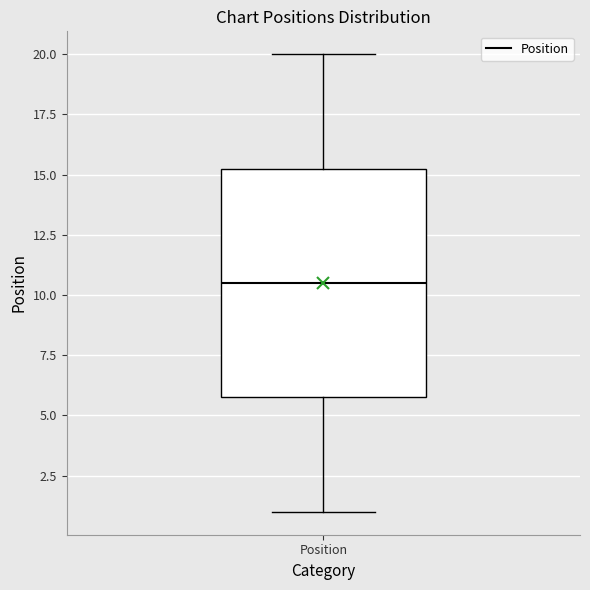

Read this box plot against the y-axis: the position of the median line, the range covered by the box, and the ends of both whiskers. The values are not printed on the chart, so give them approximately, as read against the axis.

median 10.5, box 6.0 to 15.5, whiskers 1.0 to 20.0